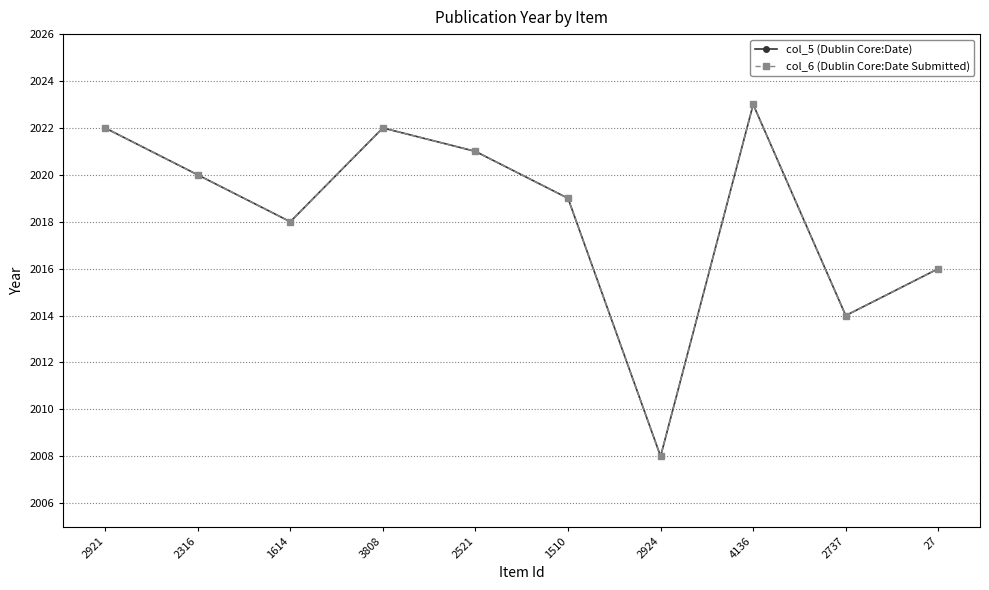

Is this an area chart (filled region under the line)?

No